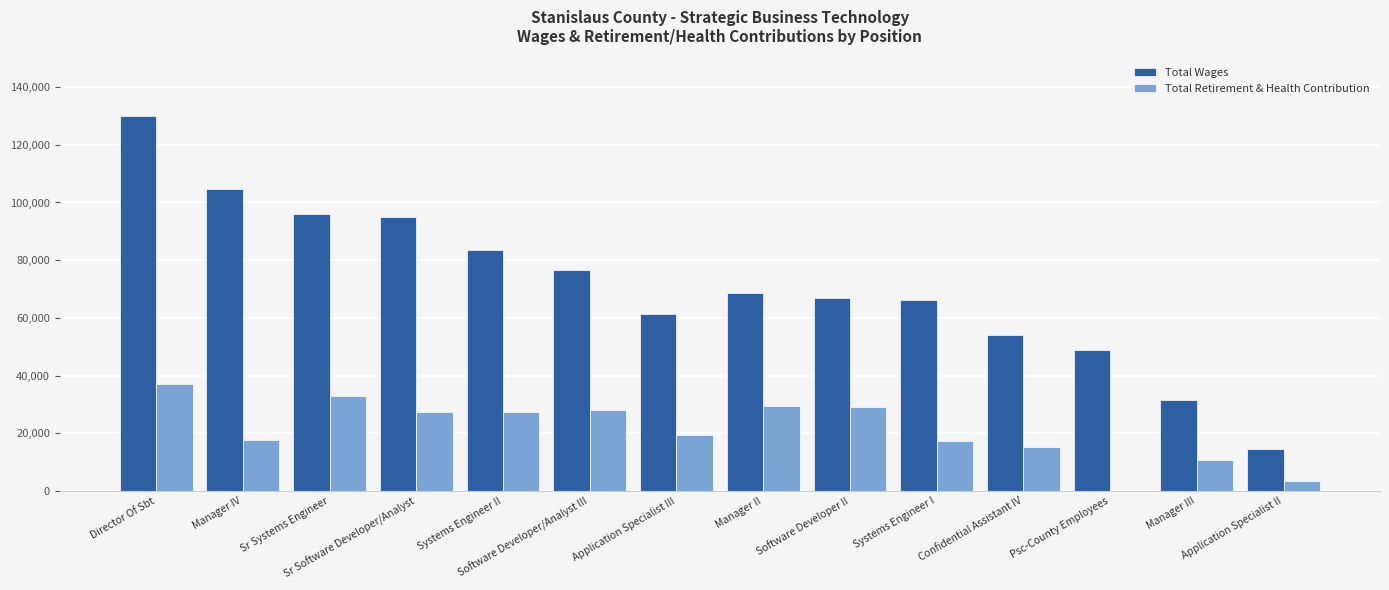

What is the sum of all Total Retirement & Health Contribution values?

294909.2